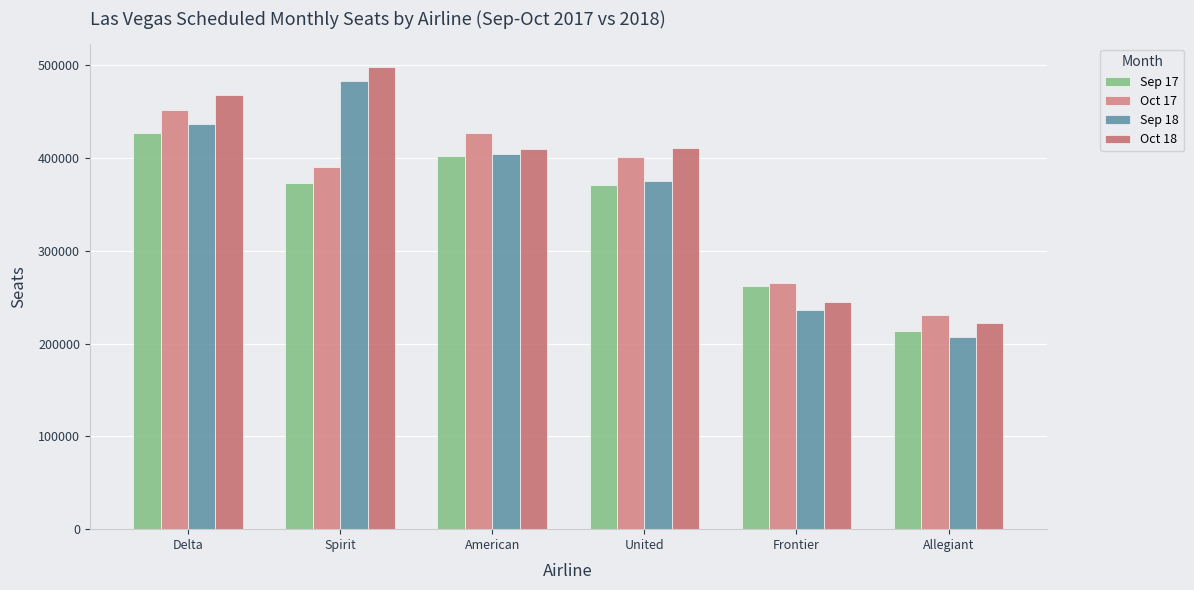

At which category does the chart reach its minimum across all series?

Allegiant